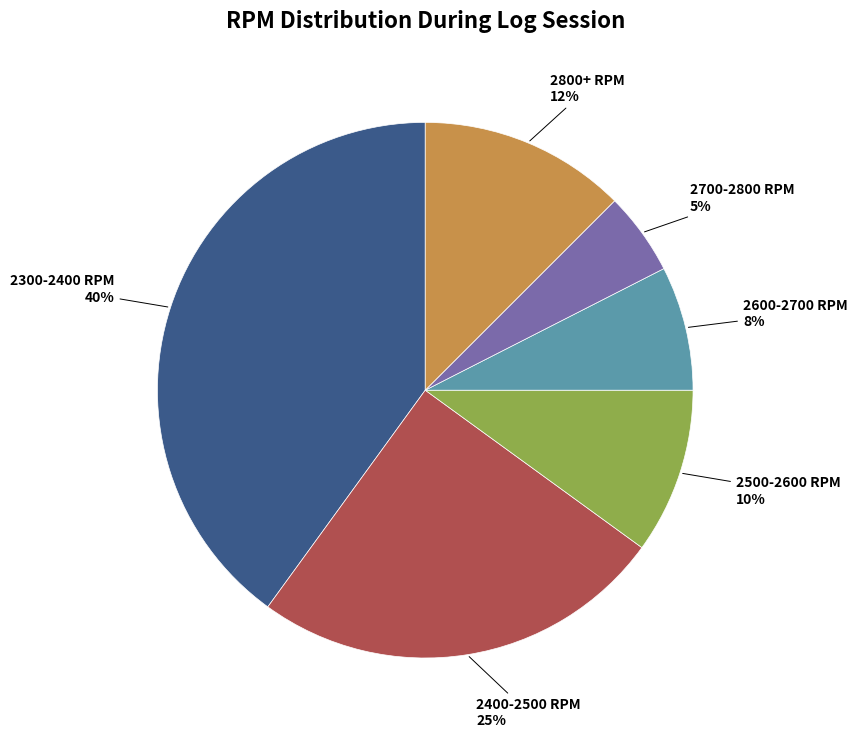

Is there a majority slice in this chart?

No